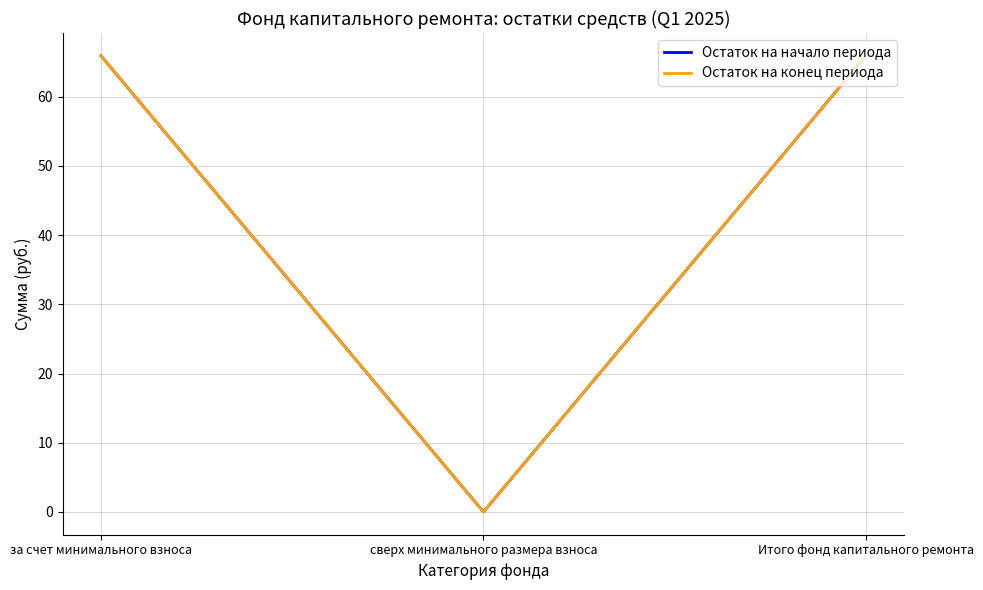

Reading left to right, list all the values displayed in this chart.

Остаток на начало периода: за счет минимального взноса=65.9	сверх минимального размера взноса=0.0	Итого фонд капитального ремонта=65.9
Остаток на конец периода: за счет минимального взноса=65.9	сверх минимального размера взноса=0.0	Итого фонд капитального ремонта=65.9